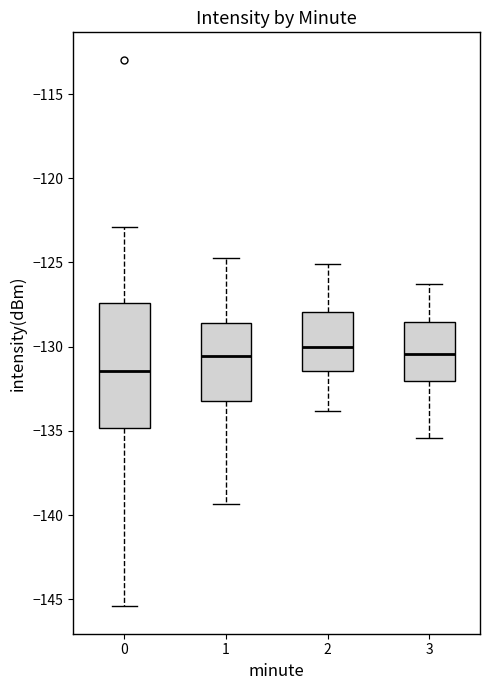

Where does the median line of the box at x = 0 sit on the y-axis? The values are not printed on the chart, so give them approximately, as read against the axis.

-131.5